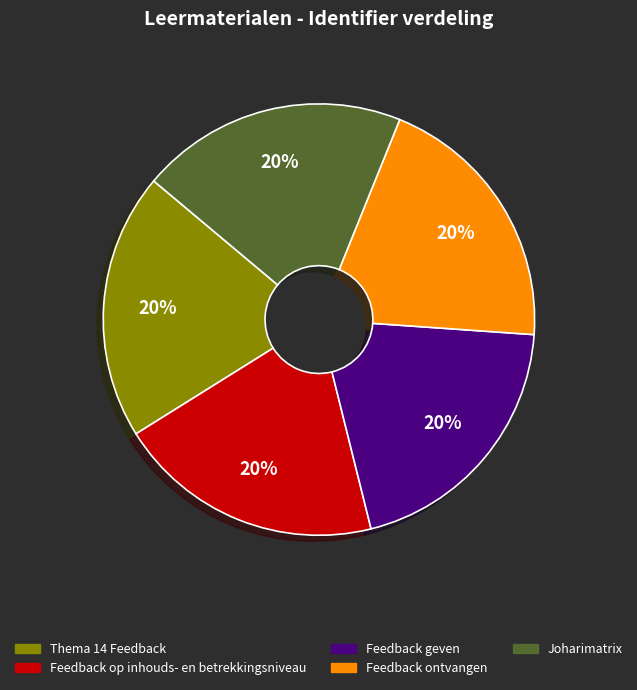

To the nearest percent, what portion does Feedback geven represent?

20%